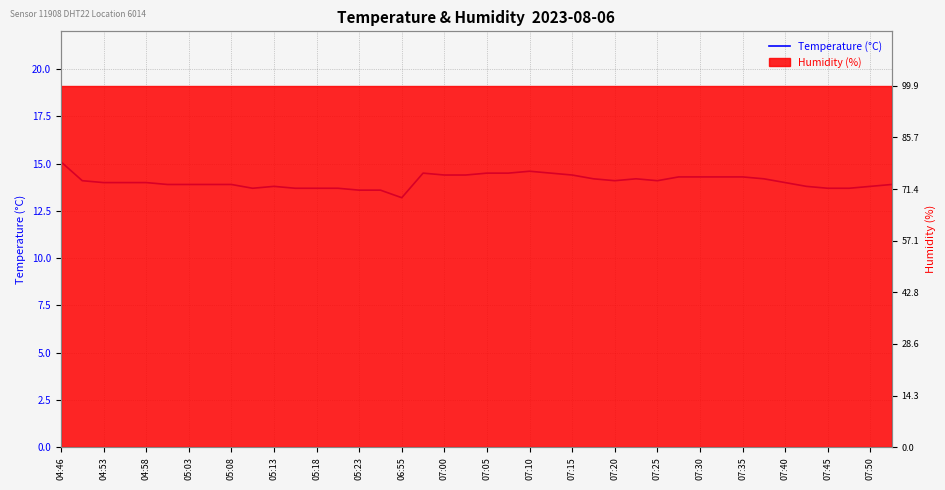

What is the greatest value displayed?

15.1